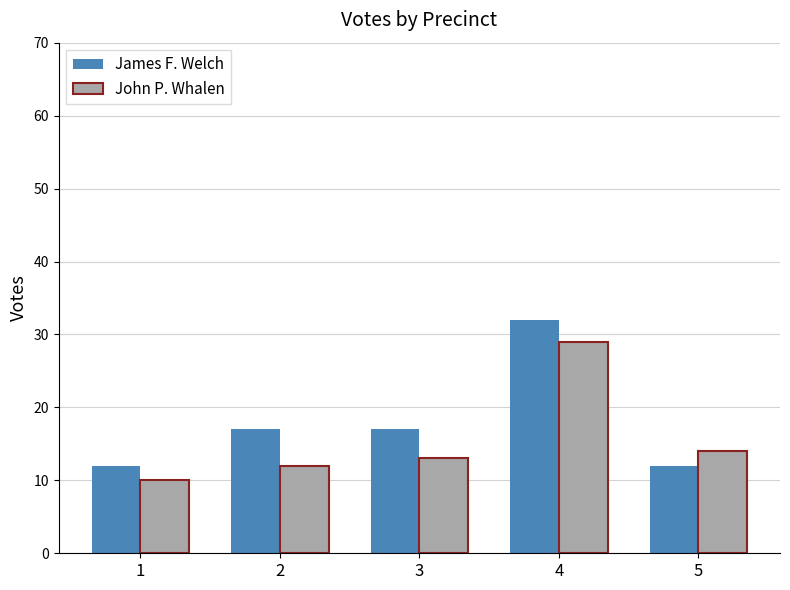

Reading left to right, what are all the values shown in this chart?

James F. Welch: 1=12	2=17	3=17	4=32	5=12
John P. Whalen: 1=10	2=12	3=13	4=29	5=14